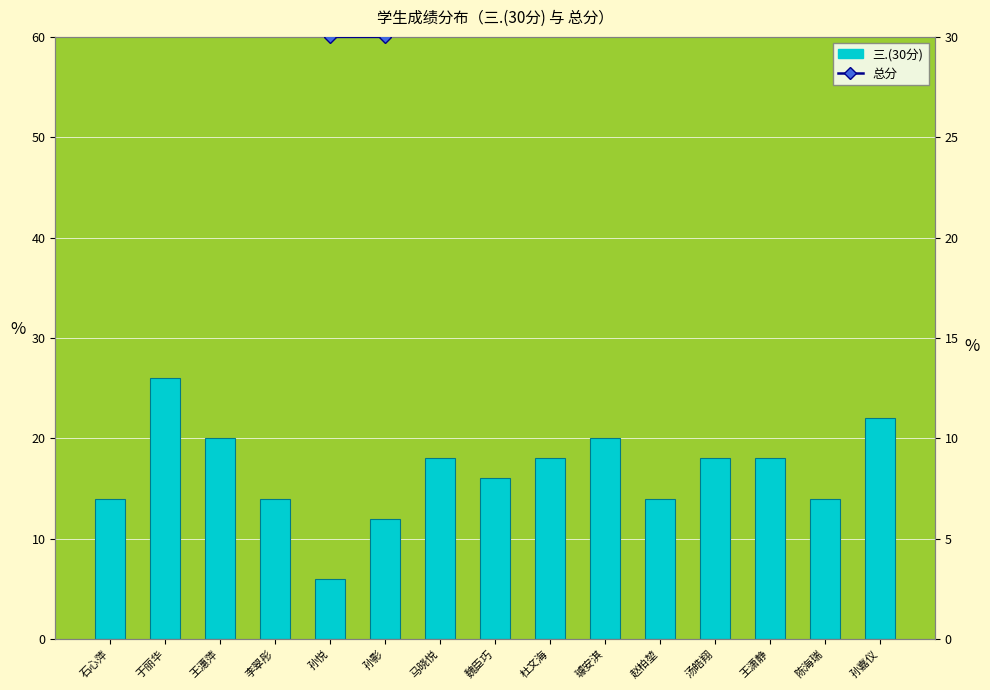

Are the bars grouped side by side (vs. stacked)?

Yes